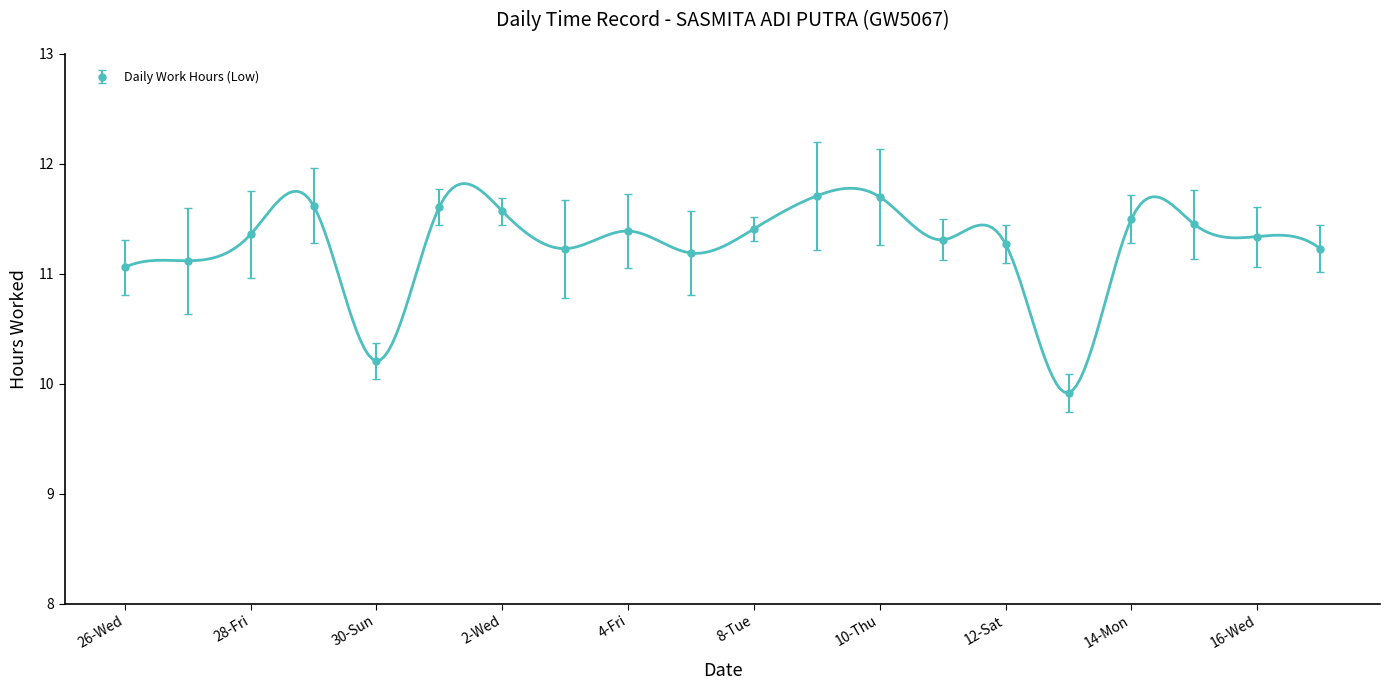

What is the label of the 1st point from the right?

17-Thu